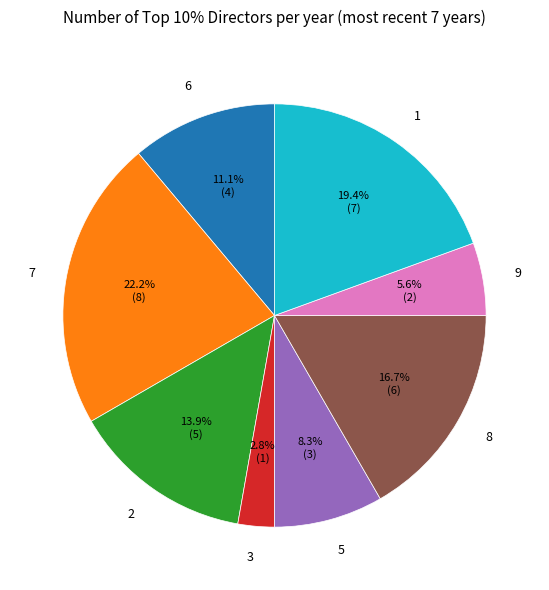

Is there a majority slice in this chart?

No